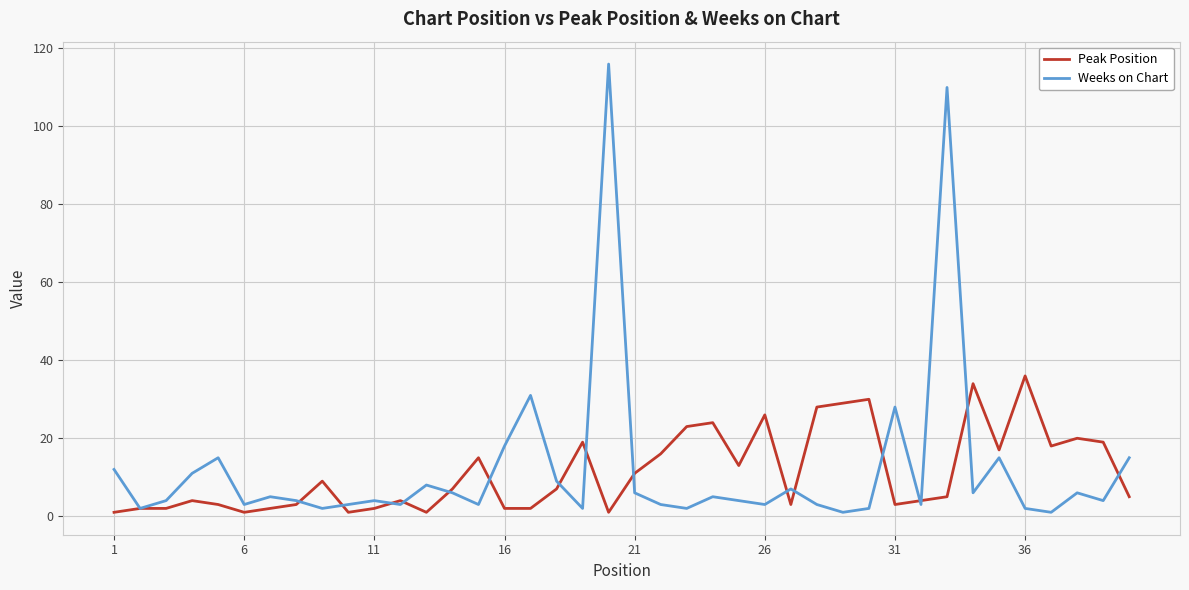

What is the difference between the maximum and minimum values in the Weeks on Chart series?

115